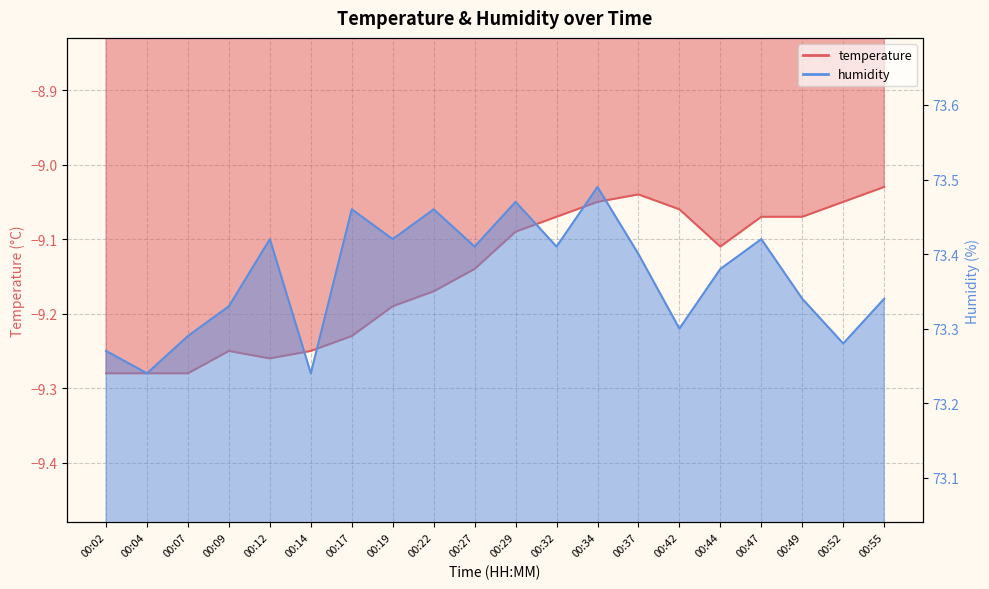

What is the spread (max minus min) of values at 00:29?

82.6